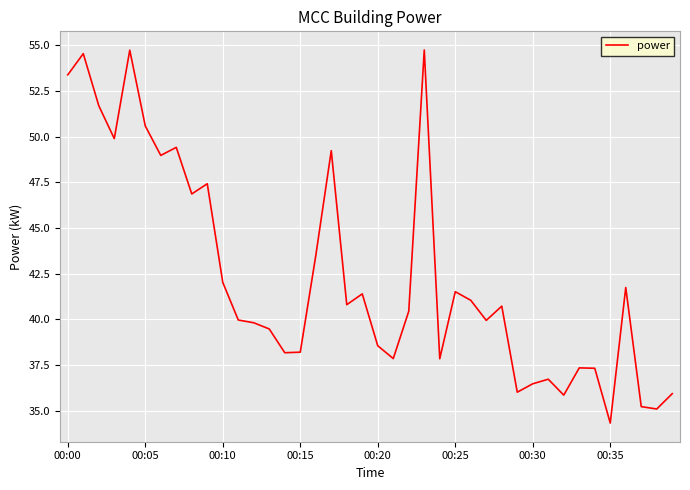

What is the minimum value shown in the chart?

34.3